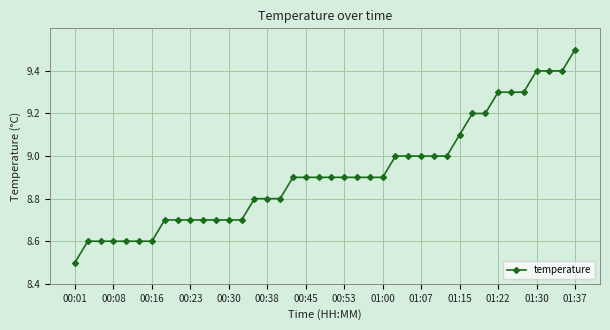

What is the average value?

8.9